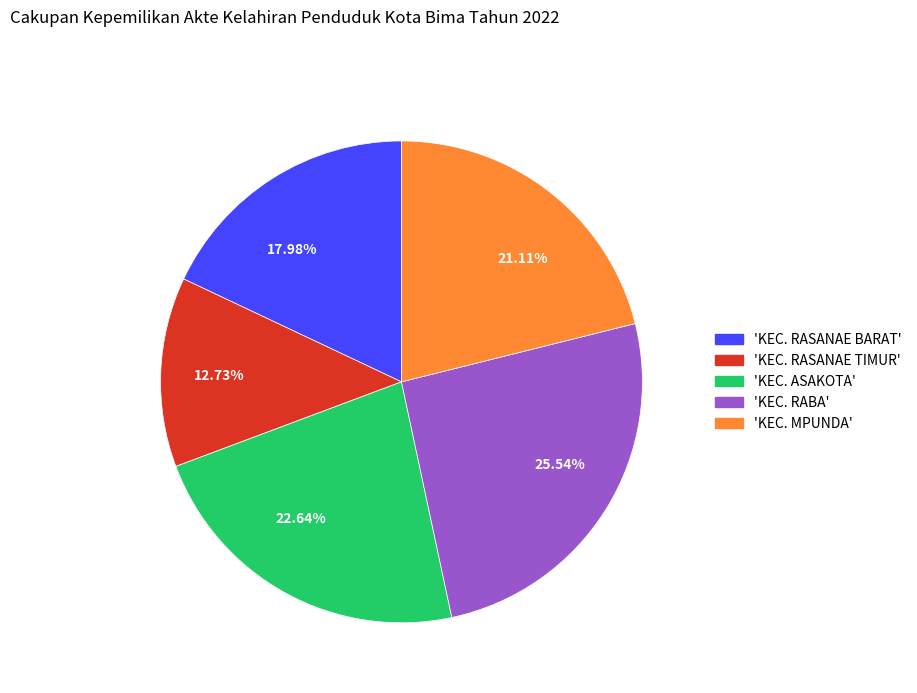

Is there any slice that represents more than half of the pie?

No